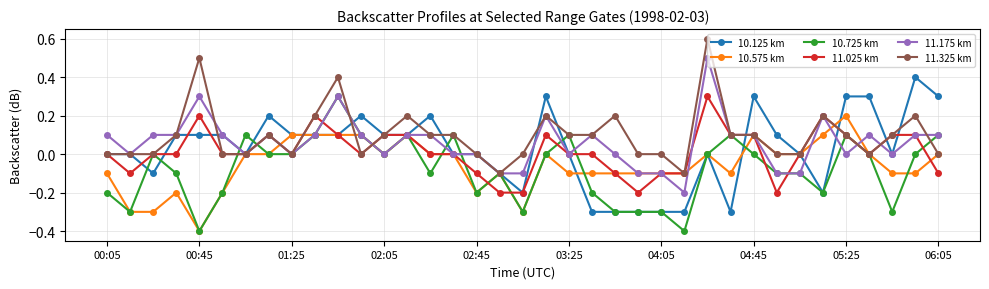

How many lines are shown in the chart?

6